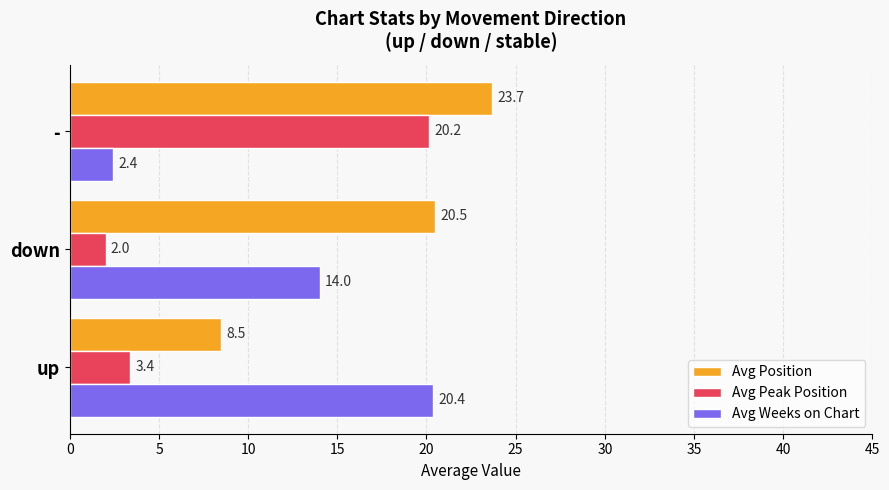

How many distinct data groups are displayed?

3